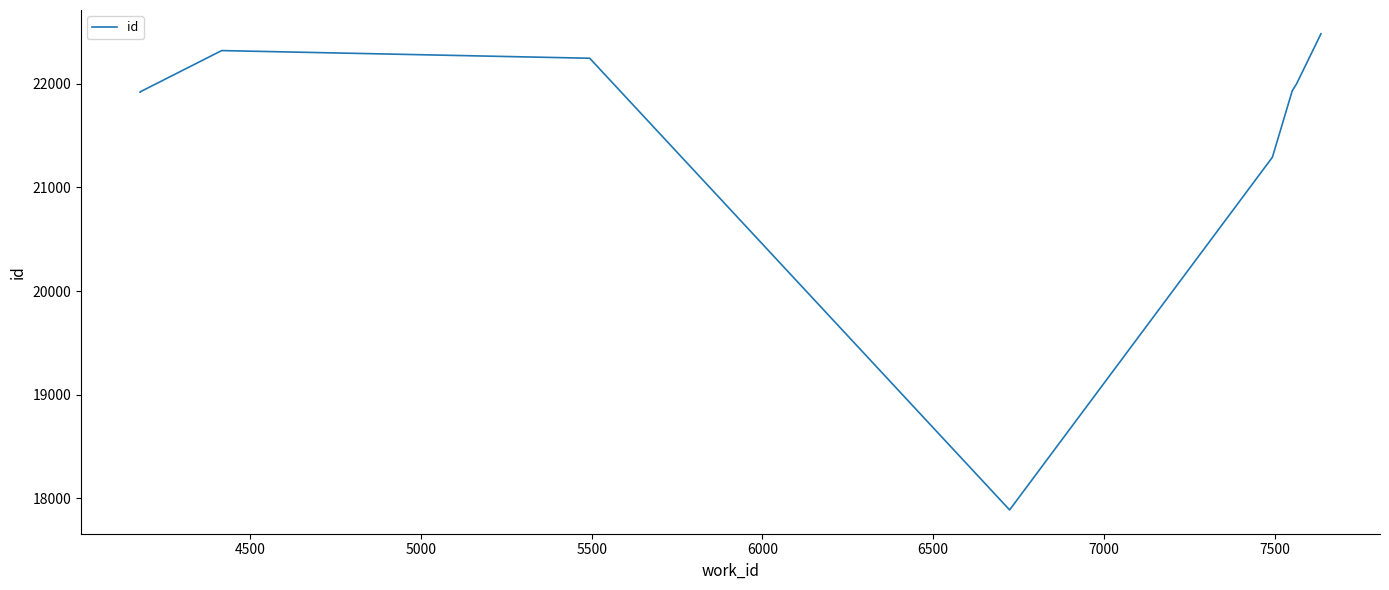

True or false: there are more than 0 points higher than both neighbors.

True